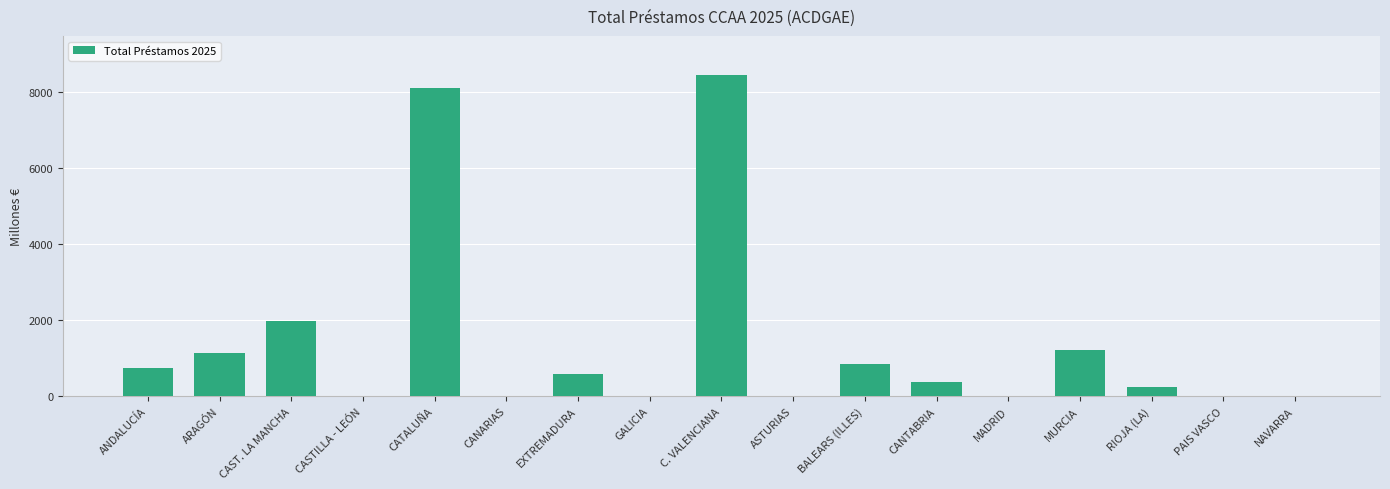

Which has a higher value, RIOJA (LA) or GALICIA?

RIOJA (LA)